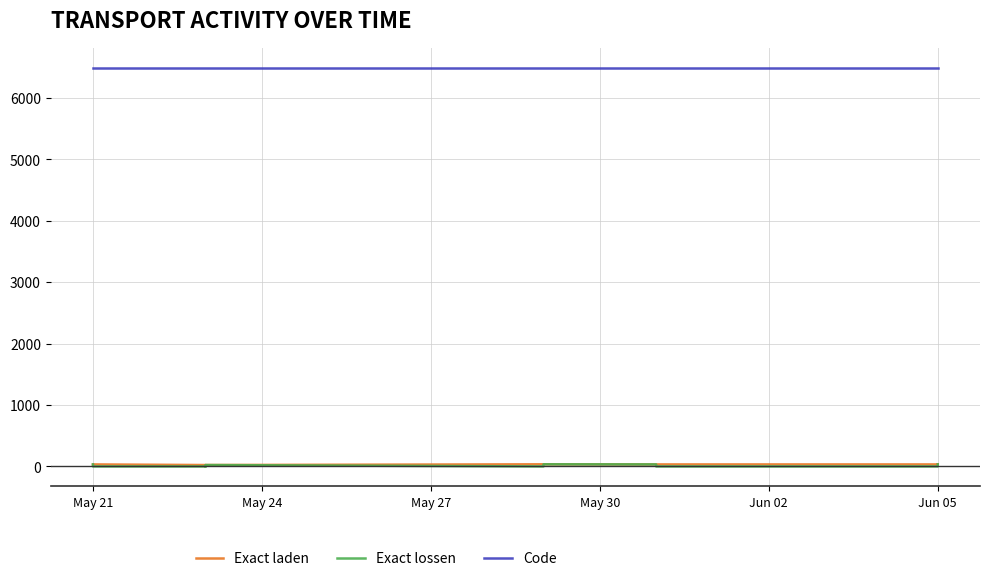

The value of Exact laden at May 27 is 33. True or false?

False